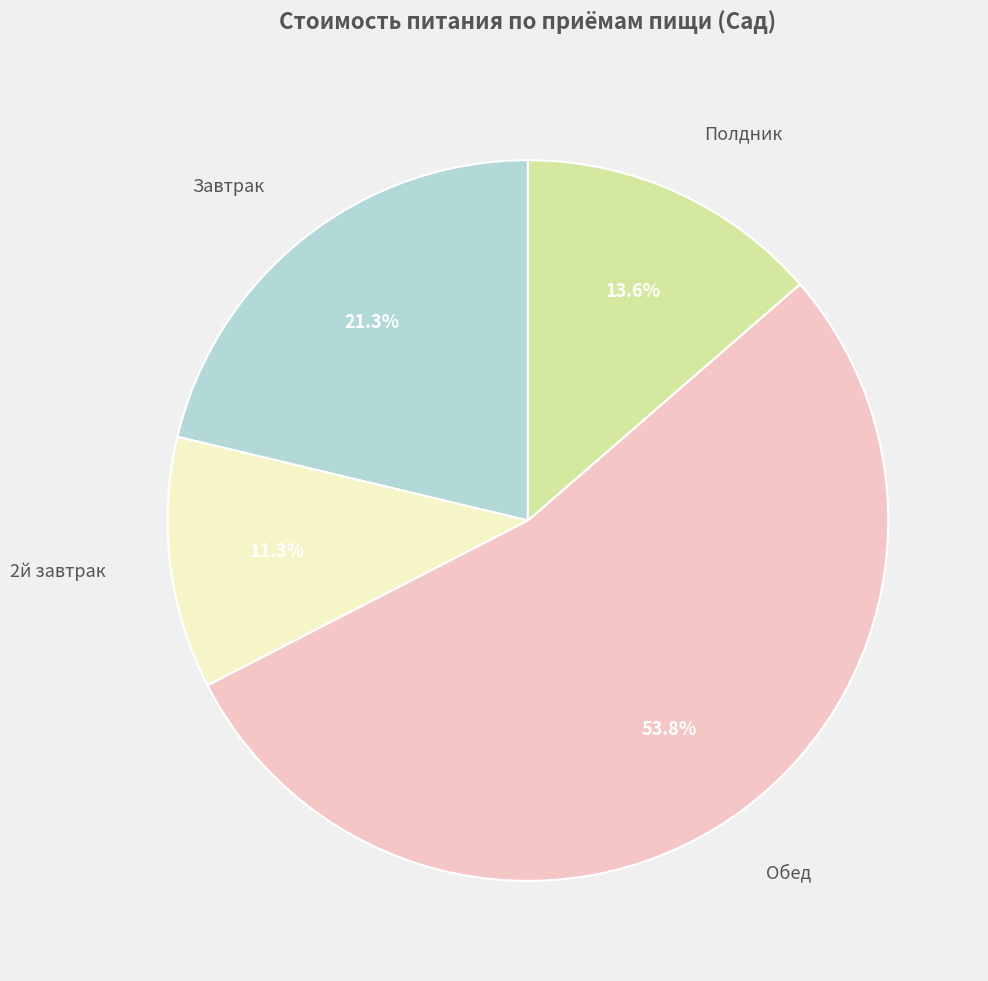

To the nearest percent, what is the average slice percentage?

25%